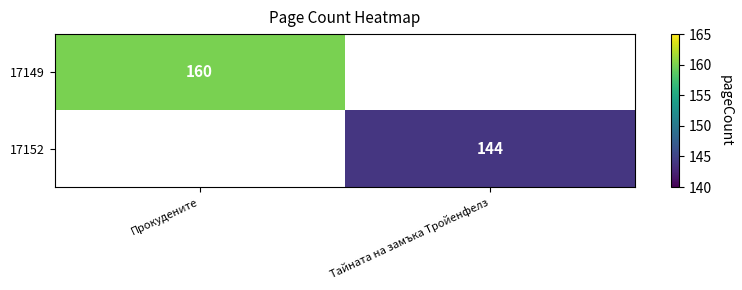

Is it true that 17149 equals 240 at Прокудените?

False